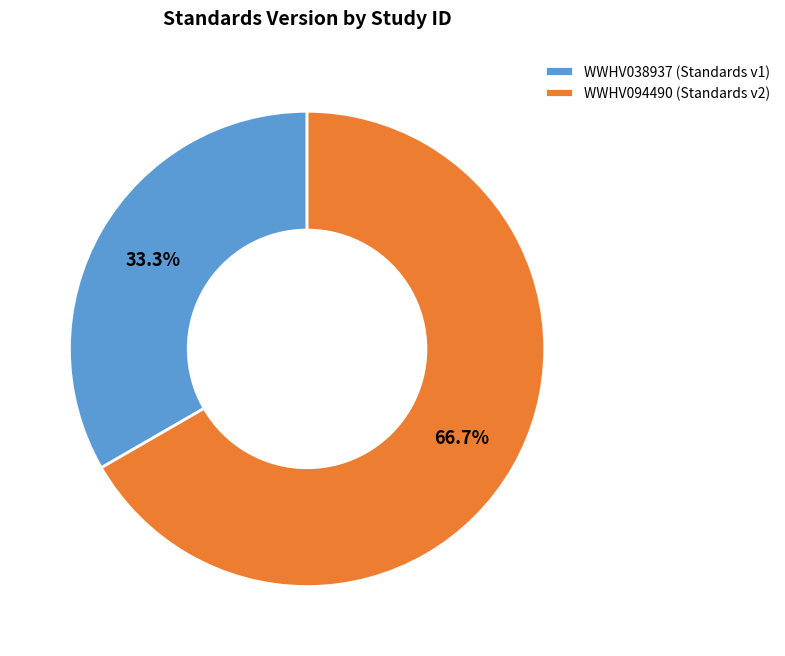

Do WWHV094490 and WWHV038937 together represent more than half of the pie?

Yes